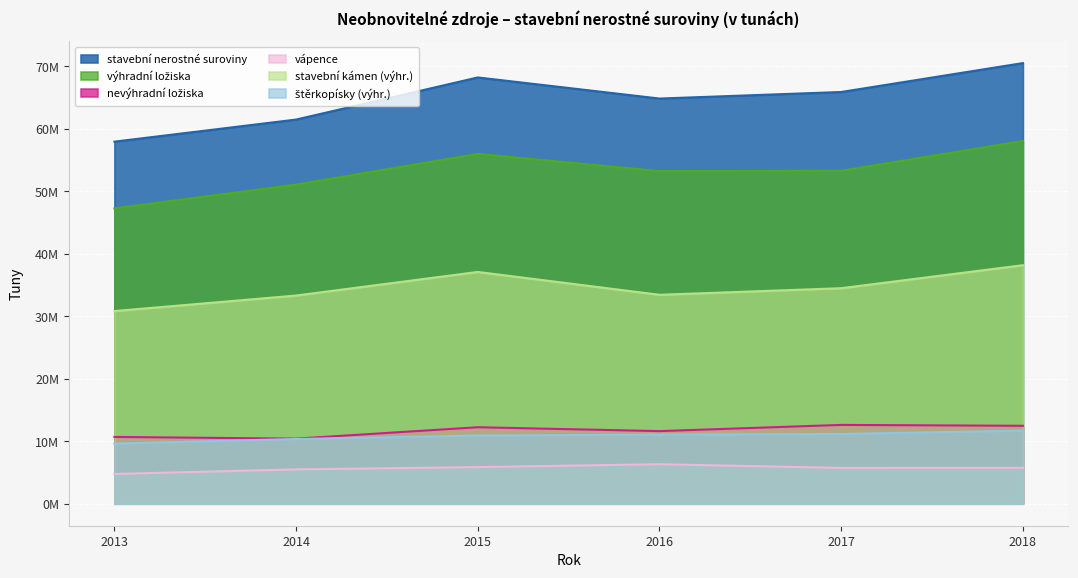

At which category is the sum across all series the highest?

2018